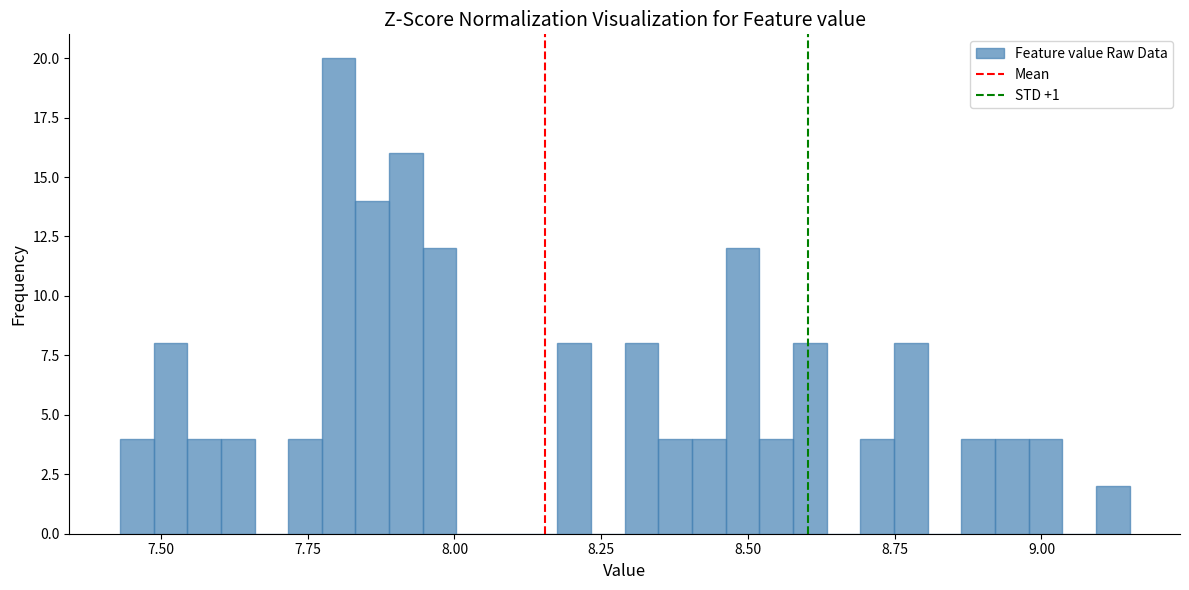

Around what value on the x-axis is the tallest bar? Give the approximate position of its centre, as read against the axis.

7.80